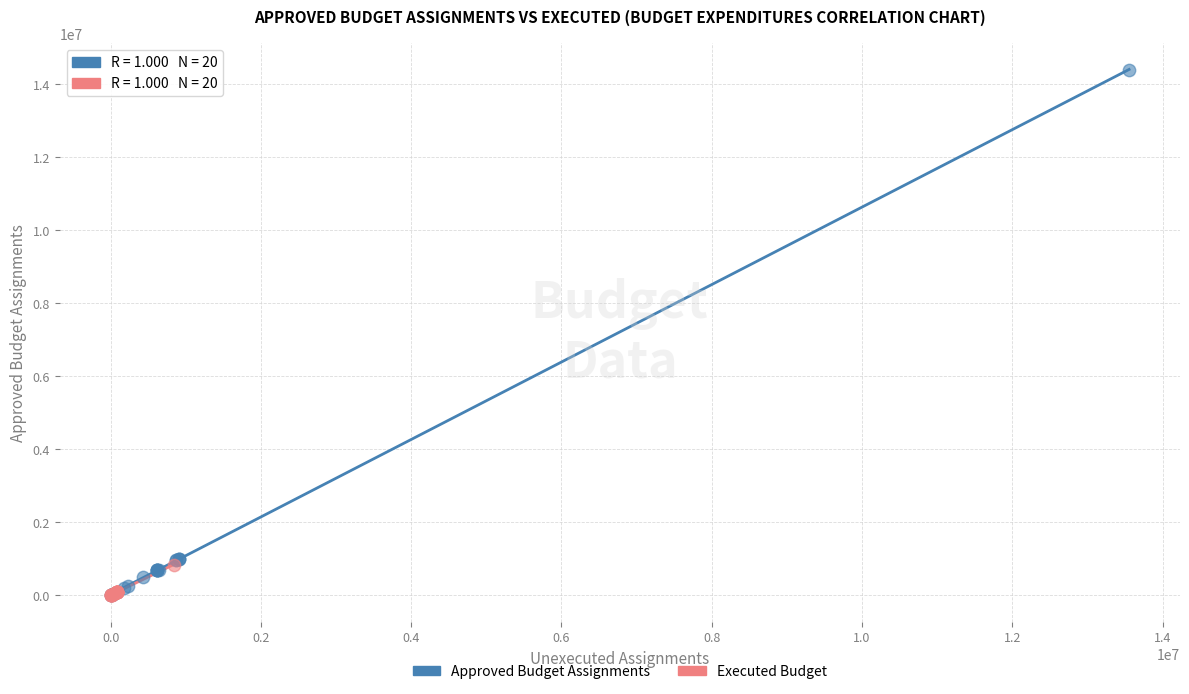

What are all the series names shown in the legend?

Approved Budget Assignments, Executed Budget